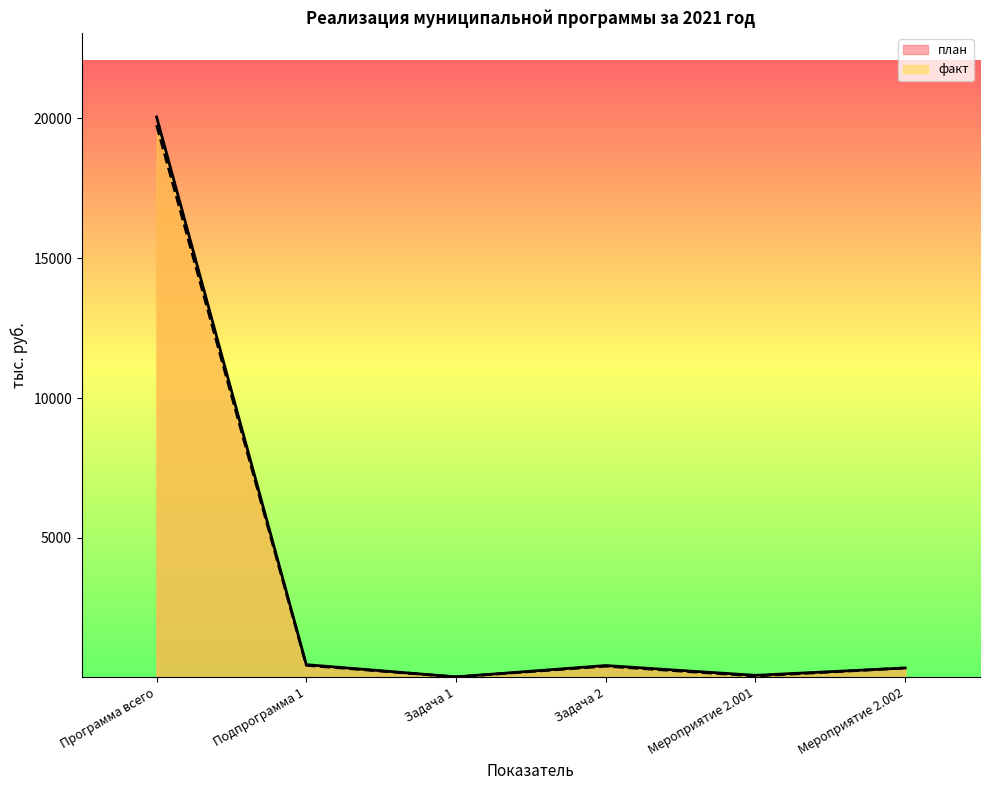

Where does the факт series first go above 414?

Программа всего